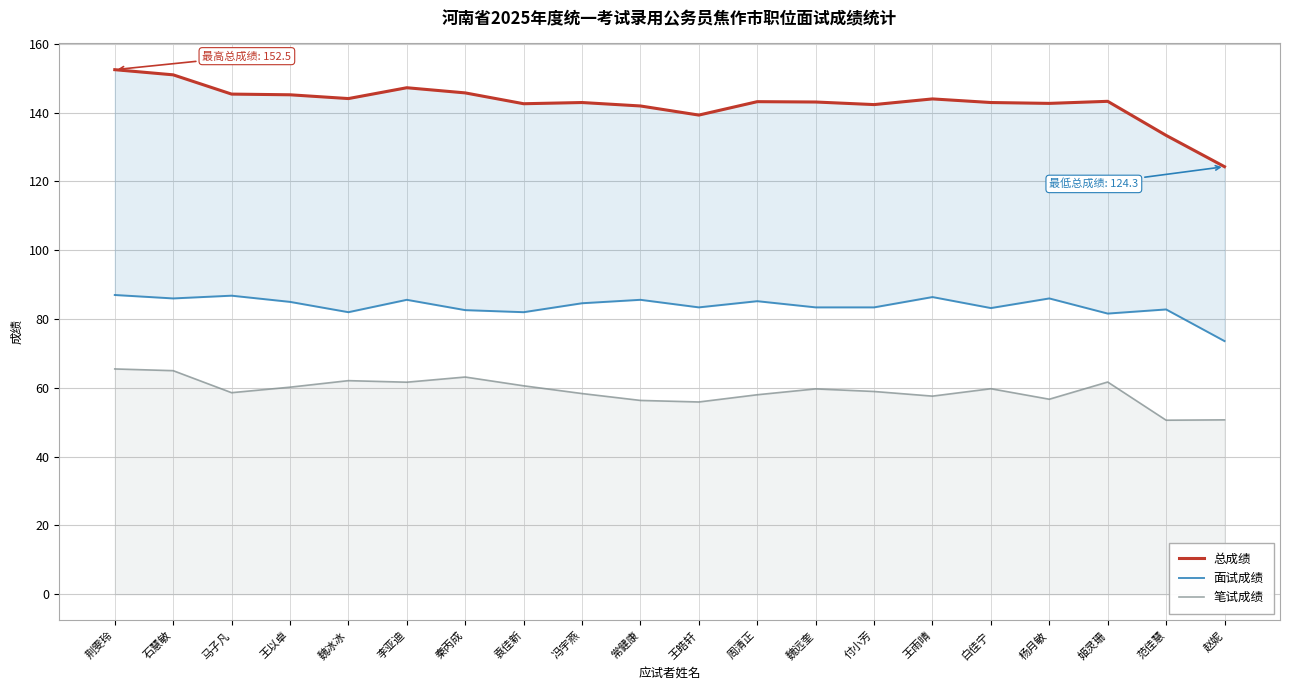

Reading left to right, extract all data points from this chart.

总成绩: 荆雯玲=152.5	石慧敏=151.0	马子凡=145.4	王以卓=145.2	魏冰冰=144.1	李亚迪=147.2	秦丙成=145.8	袁佳新=142.6	冯宇燕=142.9	常健康=141.9	王皓轩=139.3	周清正=143.2	魏远奎=143.1	付小芳=142.3	王雨晴=144.0	白佳宁=142.9	杨月敏=142.7	姬灵珊=143.3	范佳慧=133.4	赵妮=124.3
面试成绩: 荆雯玲=87.0	石慧敏=86.0	马子凡=86.8	王以卓=85.0	魏冰冰=82.0	李亚迪=85.6	秦丙成=82.6	袁佳新=82.0	冯宇燕=84.6	常健康=85.6	王皓轩=83.4	周清正=85.2	魏远奎=83.4	付小芳=83.4	王雨晴=86.4	白佳宁=83.2	杨月敏=86.0	姬灵珊=81.6	范佳慧=82.8	赵妮=73.6
笔试成绩: 荆雯玲=65.5	石慧敏=65.0	马子凡=58.6	王以卓=60.2	魏冰冰=62.1	李亚迪=61.6	秦丙成=63.1	袁佳新=60.6	冯宇燕=58.4	常健康=56.4	王皓轩=55.9	周清正=58.0	魏远奎=59.7	付小芳=59.0	王雨晴=57.6	白佳宁=59.8	杨月敏=56.7	姬灵珊=61.7	范佳慧=50.6	赵妮=50.7